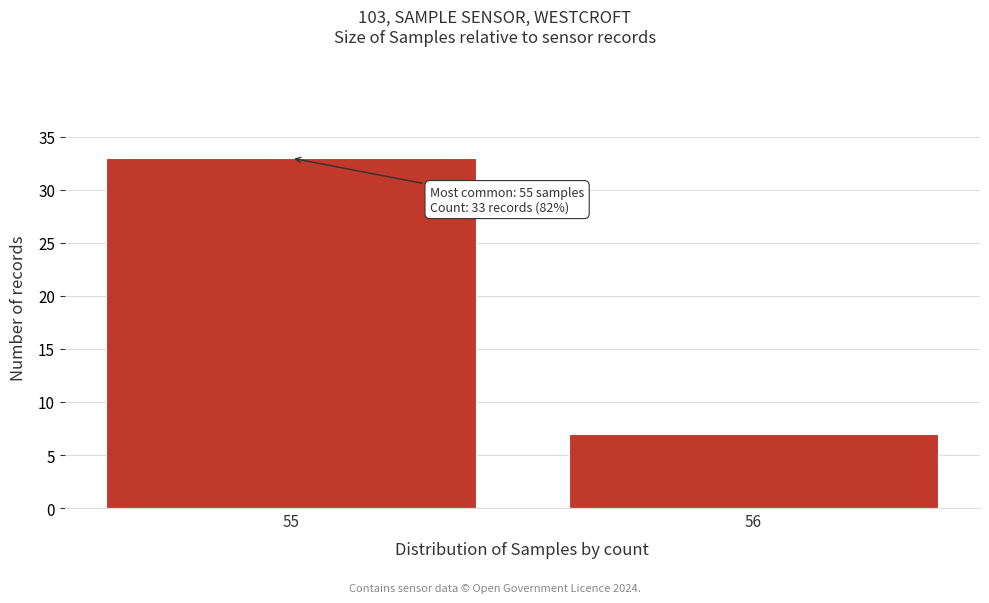

Reading left to right, list all the values displayed in this chart.

33	7